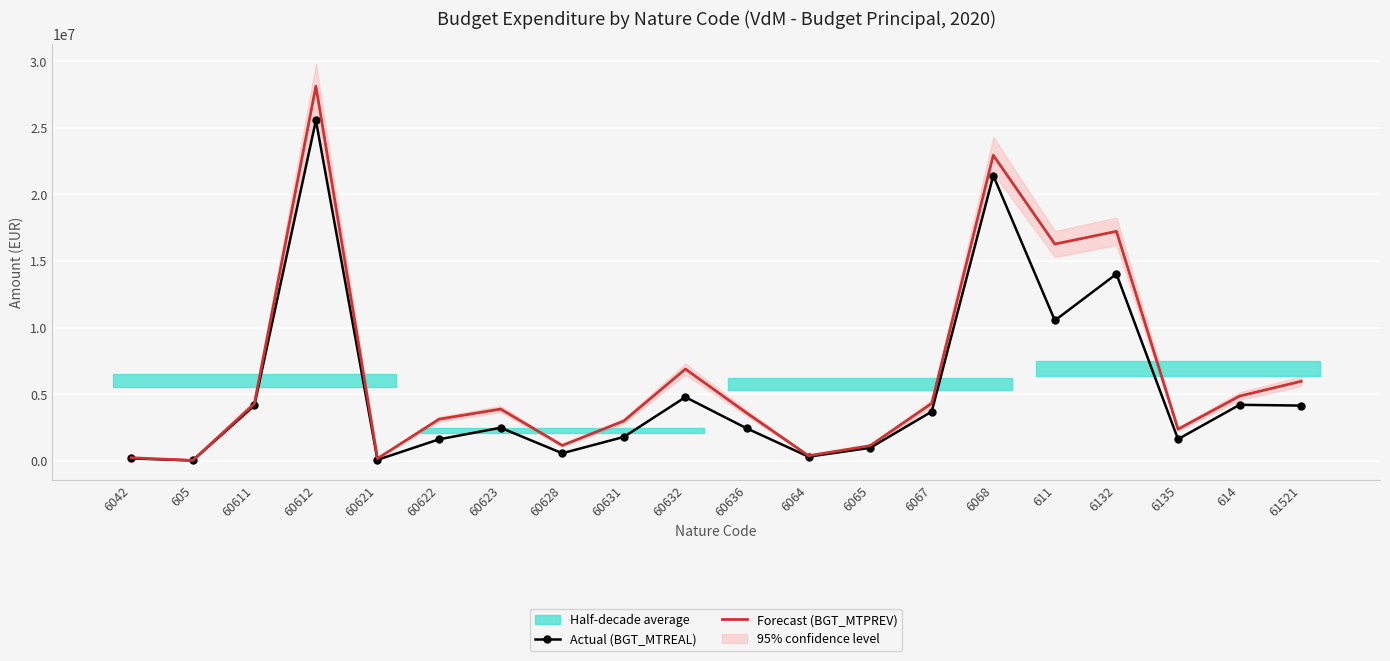

Reading left to right, list all the values displayed in this chart.

Actual (BGT_MTREAL): 6042=180499.0	605=32533.7	60611=4162373.9	60612=25565165.1	60621=79278.7	60622=1617705.6	60623=2487278.2	60628=571825.6	60631=1795616.2	60632=4784236.7	60636=2432342.5	6064=315029.7	6065=979015.1	6067=3696483.4	6068=21419682.6	611=10539889.0	6132=14030070.8	6135=1630922.7	614=4209786.6	61521=4149688.1
Forecast (BGT_MTPREV): 6042=233752.2	605=32948.6	60611=4290498.7	60612=28129252.4	60621=174560.6	60622=3128189.5	60623=3889239.4	60628=1158925.9	60631=2994694.7	60632=6893867.2	60636=3581413.6	6064=386411.5	6065=1138463.0	6067=4315491.1	6068=22946196.3	611=16276025.3	6132=17230773.1	6135=2377799.7	614=4863042.6	61521=5973950.2